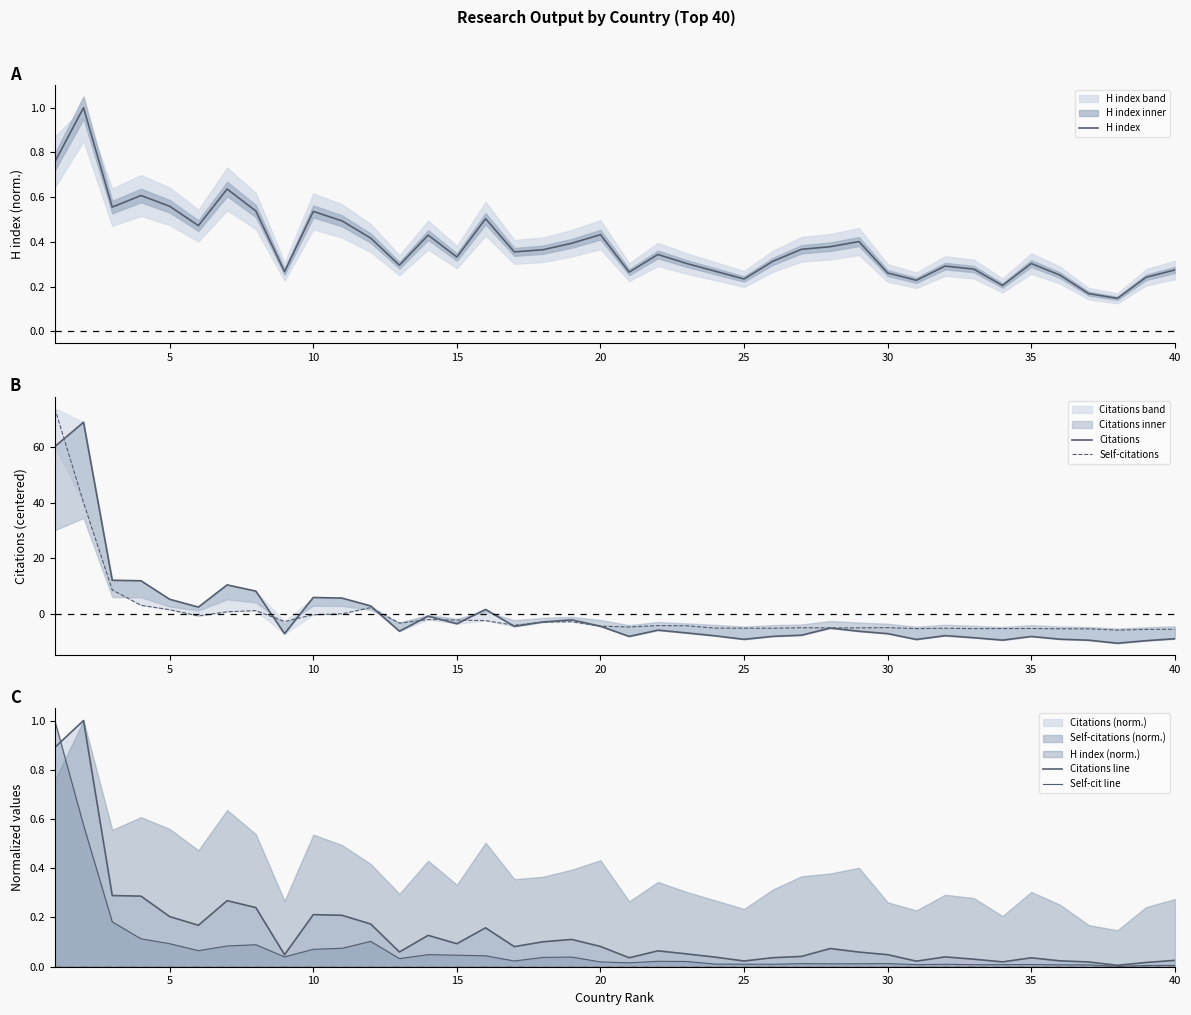

How many lines are shown in the chart?

5